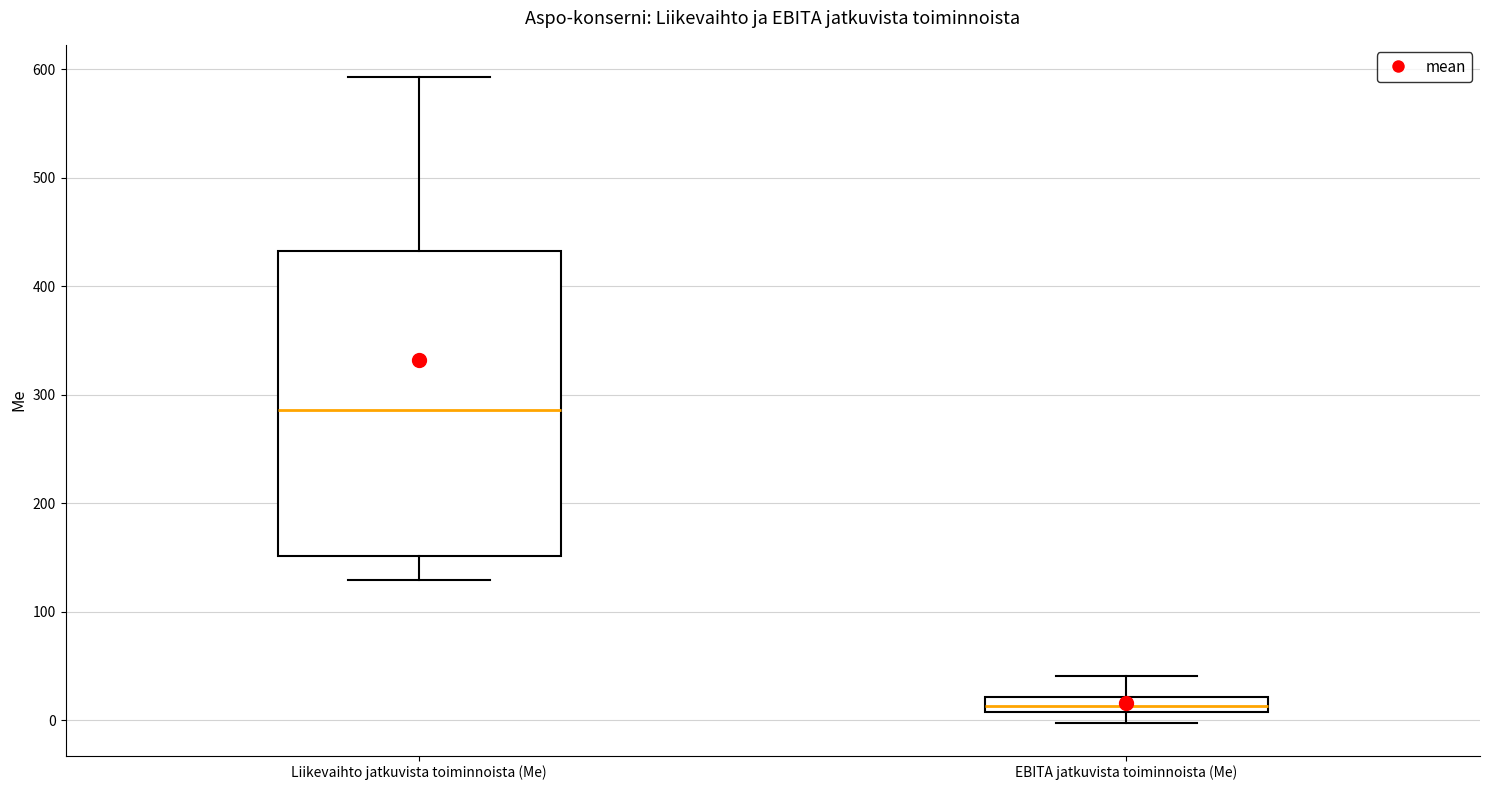

Comparing the boxes themselves (not the whiskers), which one is the tallest?

Liikevaihto jatkuvista toiminnoista (Me)